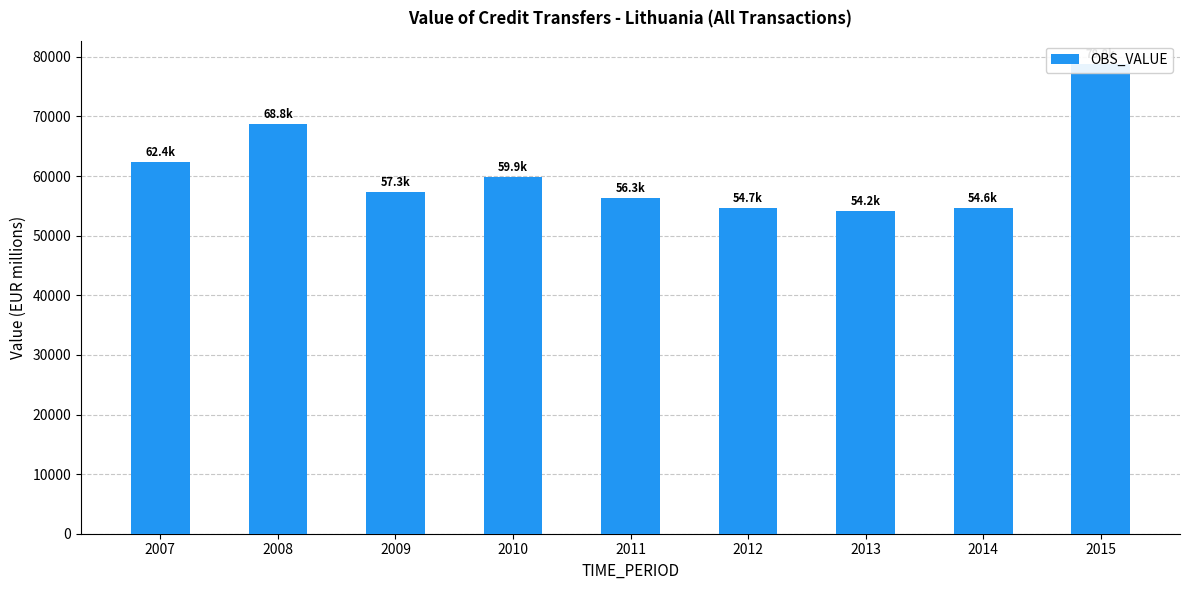

How many data points does each series have?

9